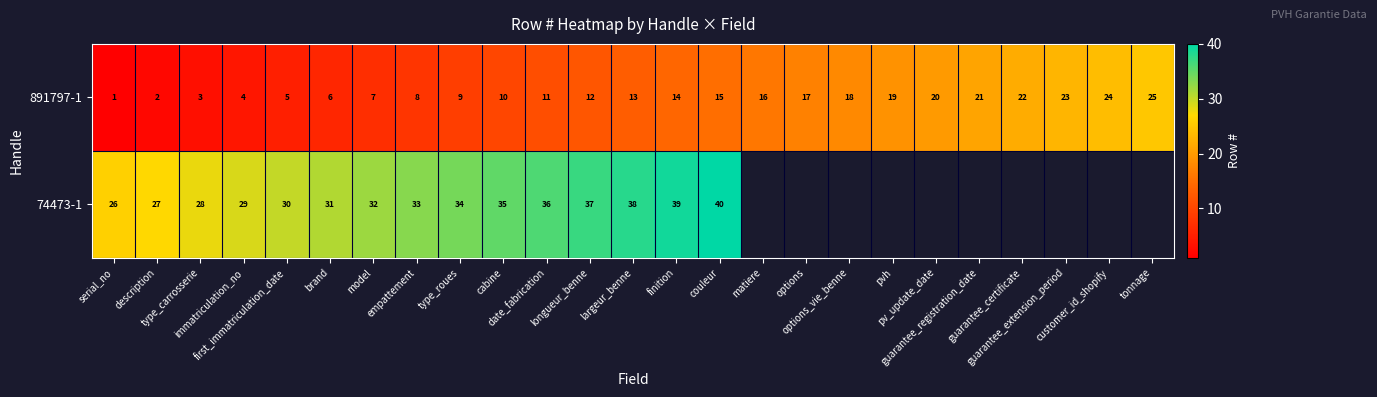

What is the highest value of the 891797-1 series?

25